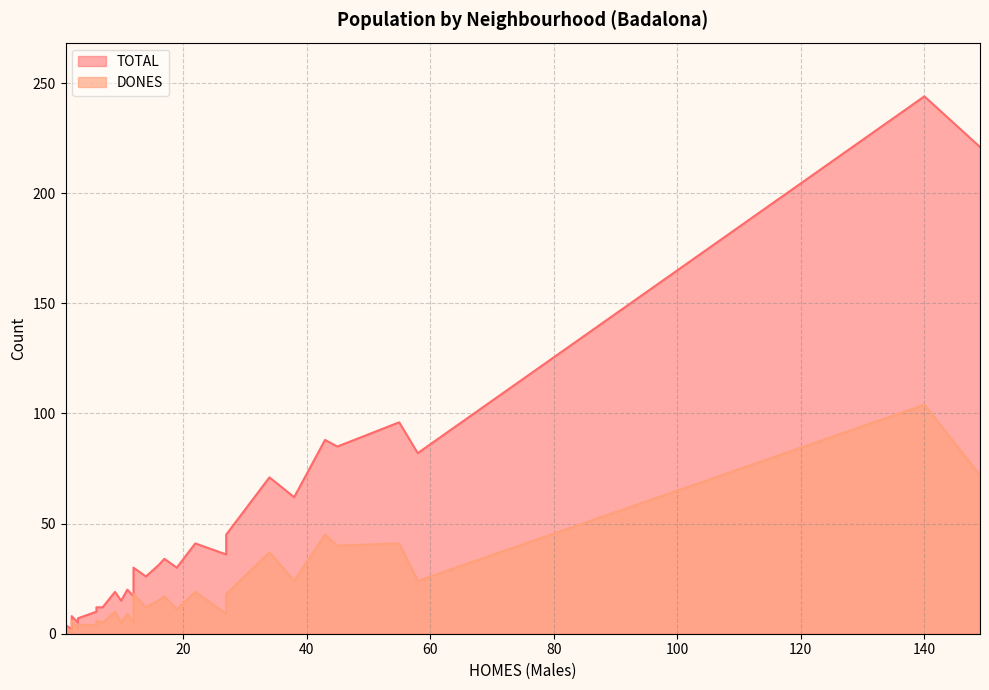

True or false: TOTAL and DONES intersect in this chart.

False